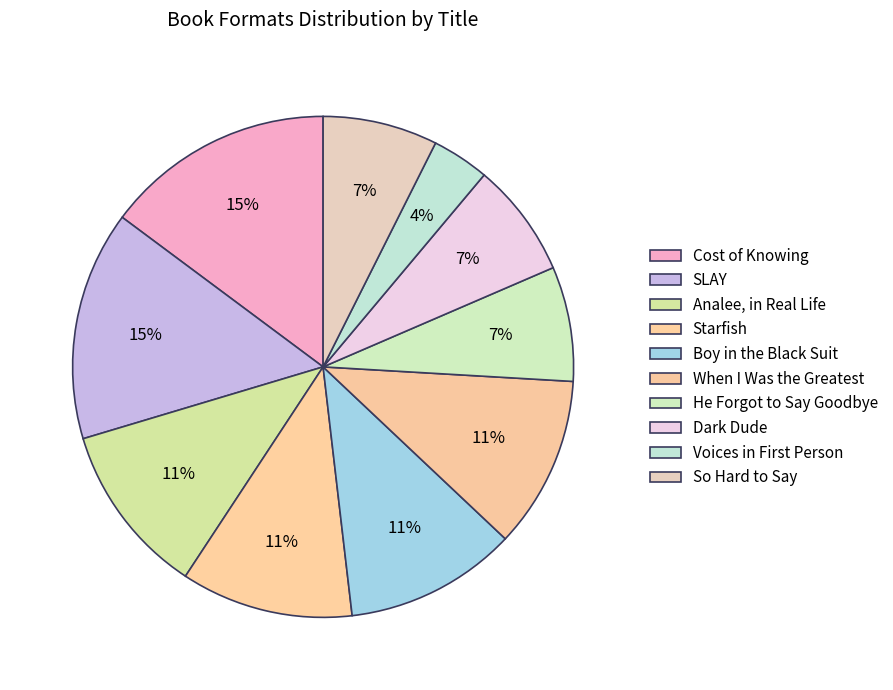

Which has a higher value, Dark Dude or Starfish?

Starfish